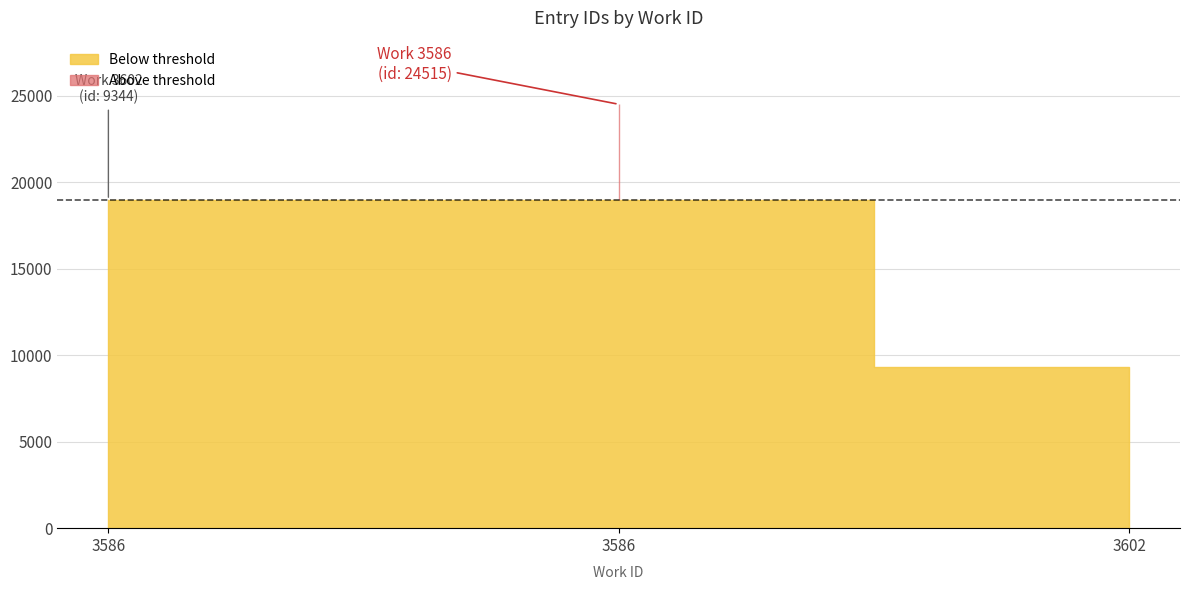

Is it true that the value at 3602 is 4043?

False